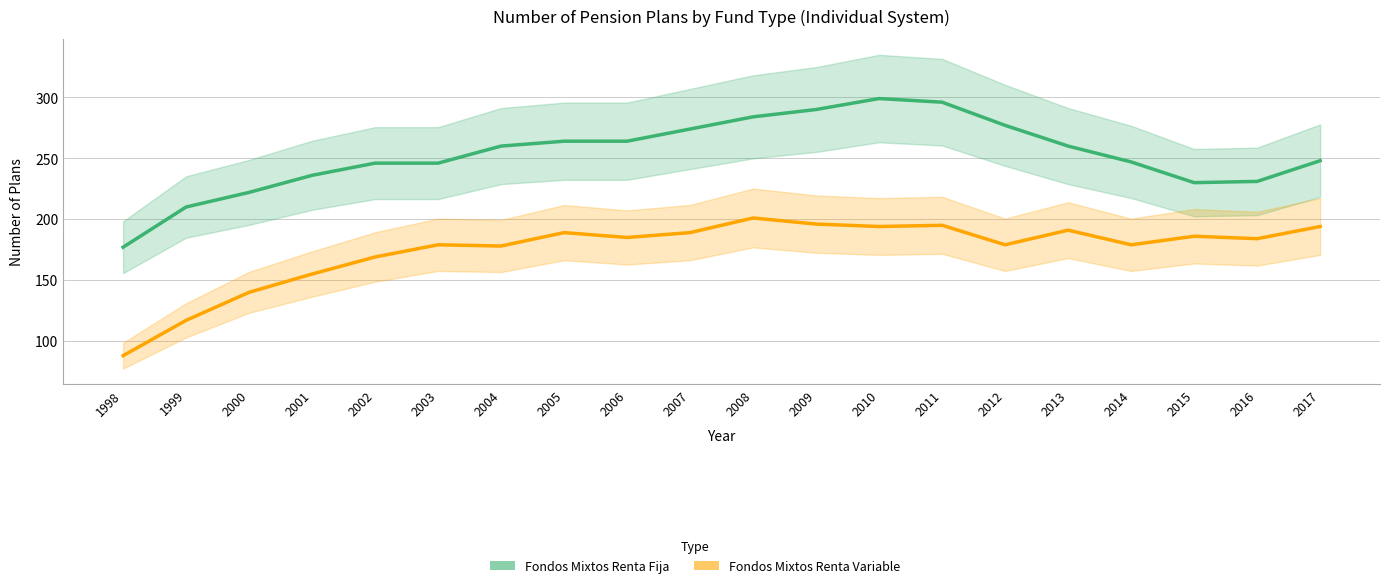

How many interior local peaks does the Fondos Mixtos Renta Fija series have?

1